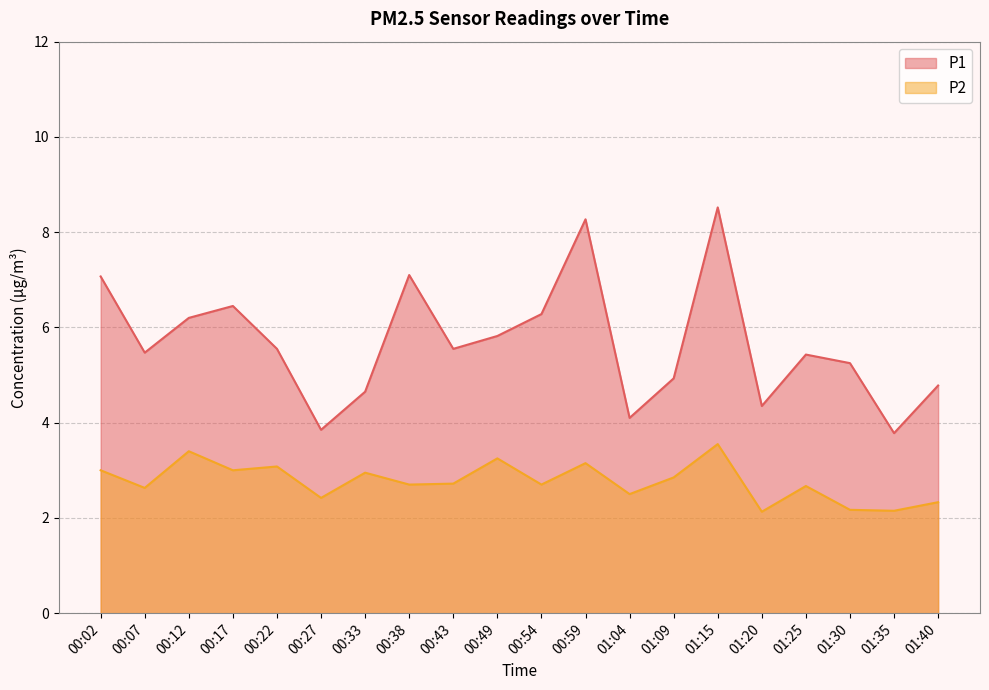

Which category has the highest value across all series?

01:15